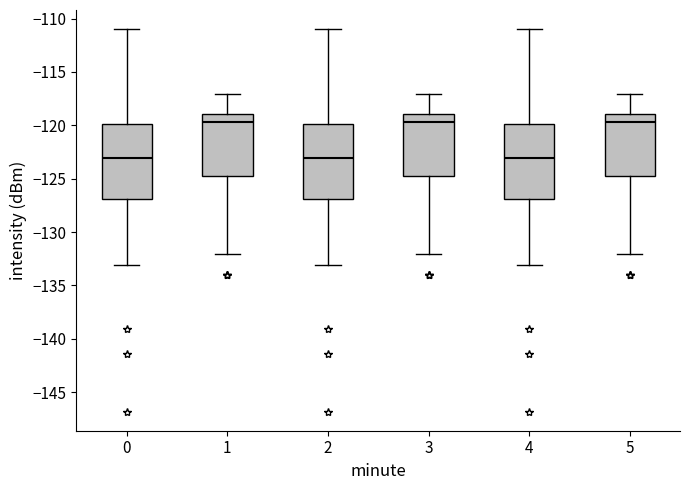

Reading left to right, read every box against the y-axis: the position of its median line, the range the box covers, and the ends of its whiskers. The values are not printed on the chart, so give them approximately, as read against the axis.

0: median -123.0, box -127.0 to -120.0, whiskers -133.0 to -111.0
1: median -119.5, box -125.0 to -119.0, whiskers -132.0 to -117.0
2: median -123.0, box -127.0 to -120.0, whiskers -133.0 to -111.0
3: median -119.5, box -125.0 to -119.0, whiskers -132.0 to -117.0
4: median -123.0, box -127.0 to -120.0, whiskers -133.0 to -111.0
5: median -119.5, box -125.0 to -119.0, whiskers -132.0 to -117.0